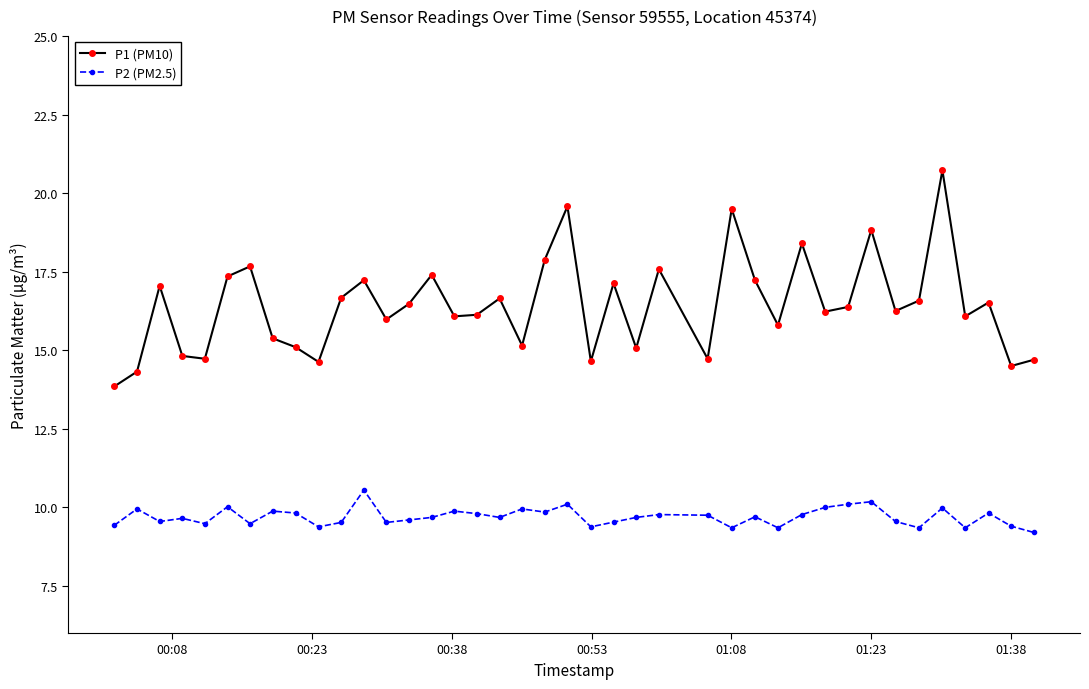

Rank the series by their average value, from lowest to highest.

P2 (PM2.5), P1 (PM10)